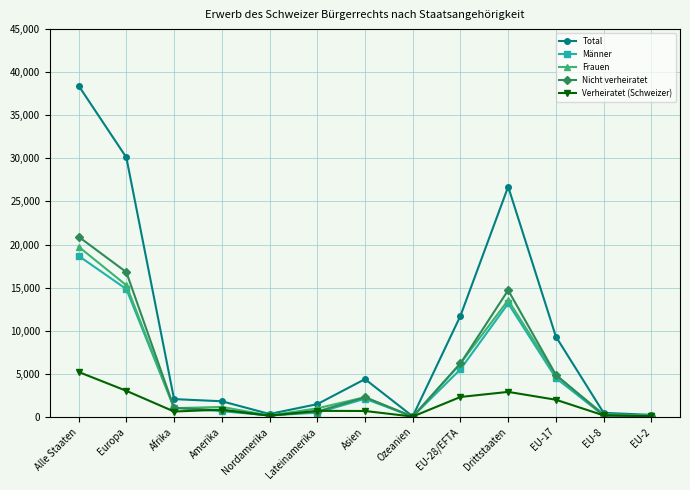

Is it true that Nicht verheiratet equals 1049 at Afrika?

True